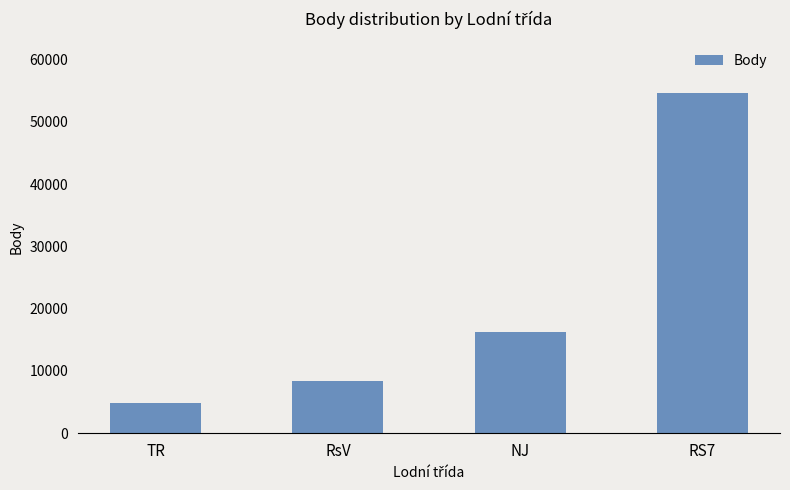

Does the chart contain any negative values?

No